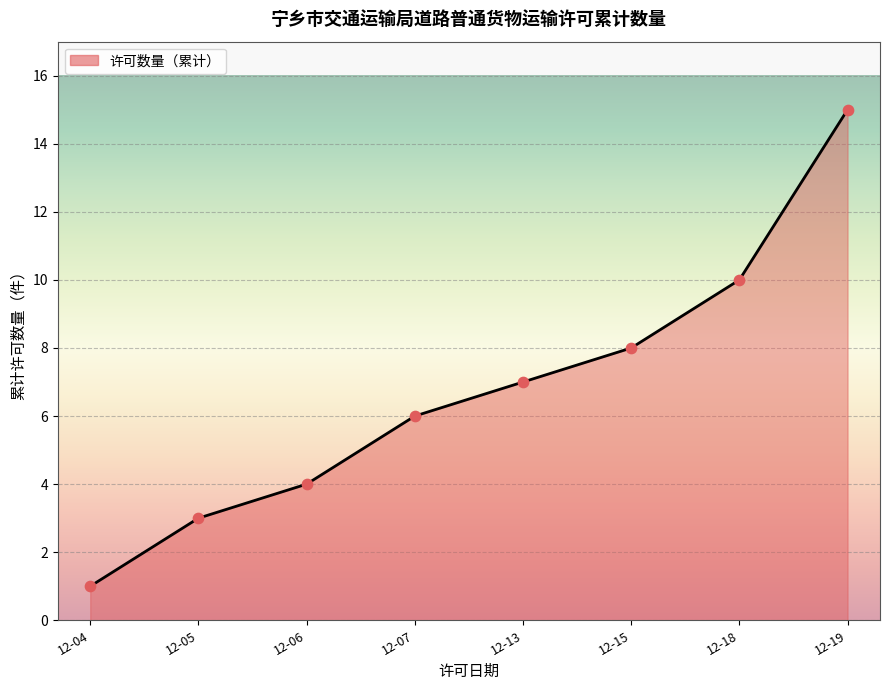

What is the ratio of the value at 12-04 to the value at 12-19?

0.1